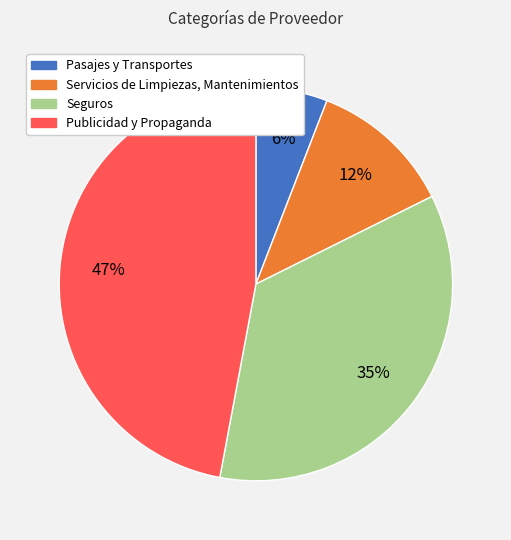

True or false: Pasajes y Transportes accounts for 6% of the total.

True